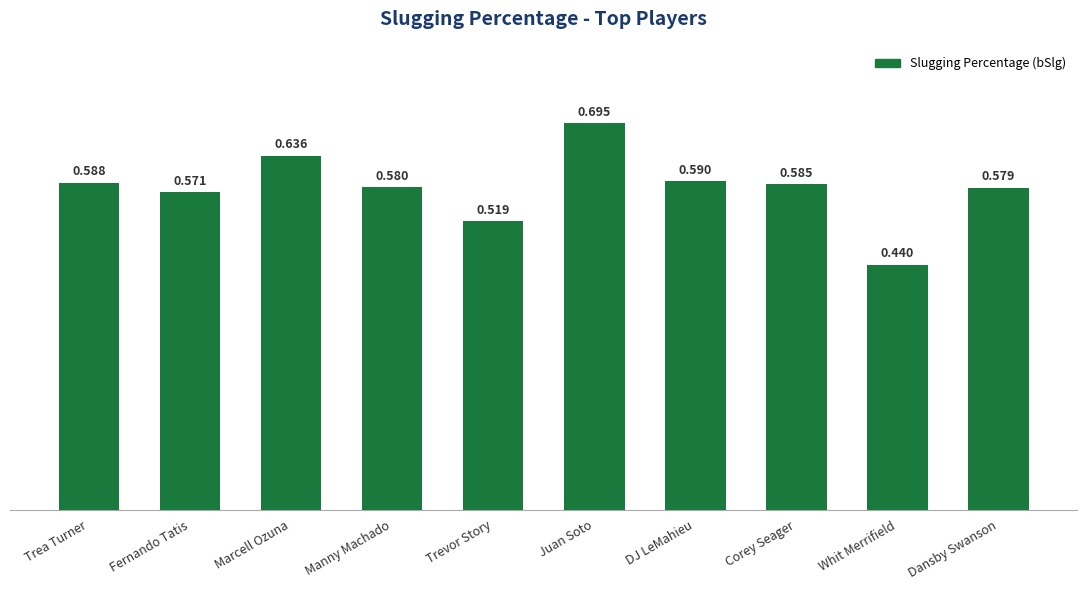

What is the difference between the second highest and minimum values?

0.2